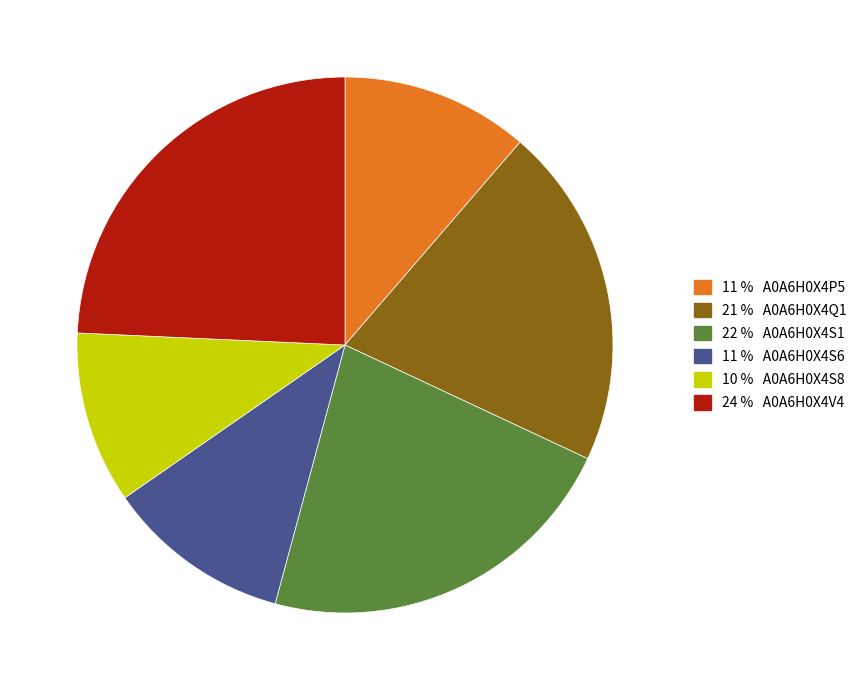

Is there any slice that represents more than half of the pie?

No